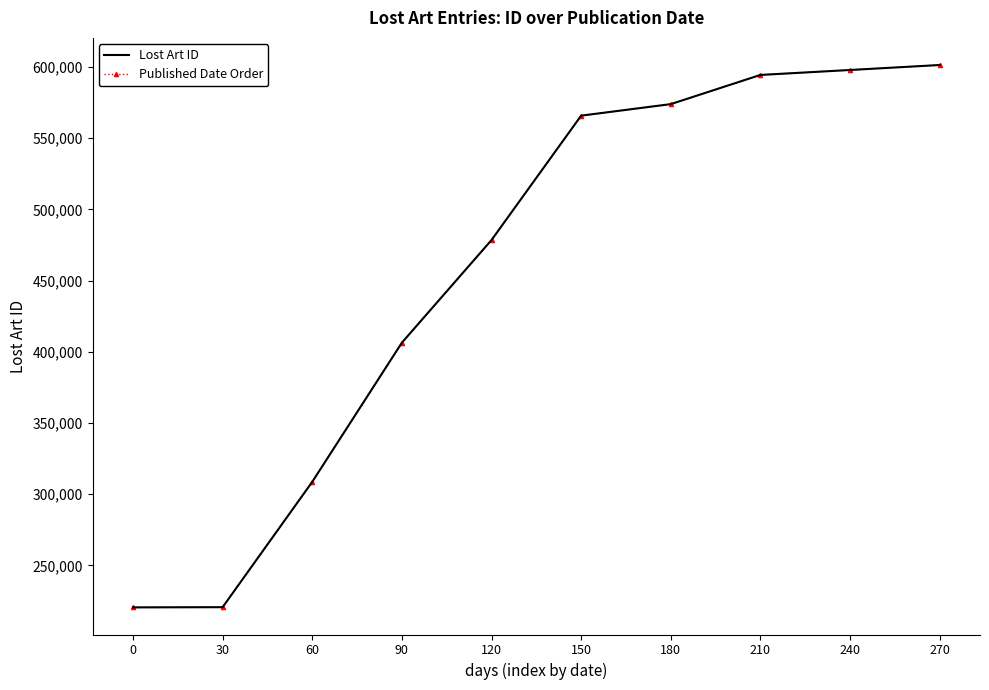

True or false: Published Date Order and Lost Art ID intersect in this chart.

False